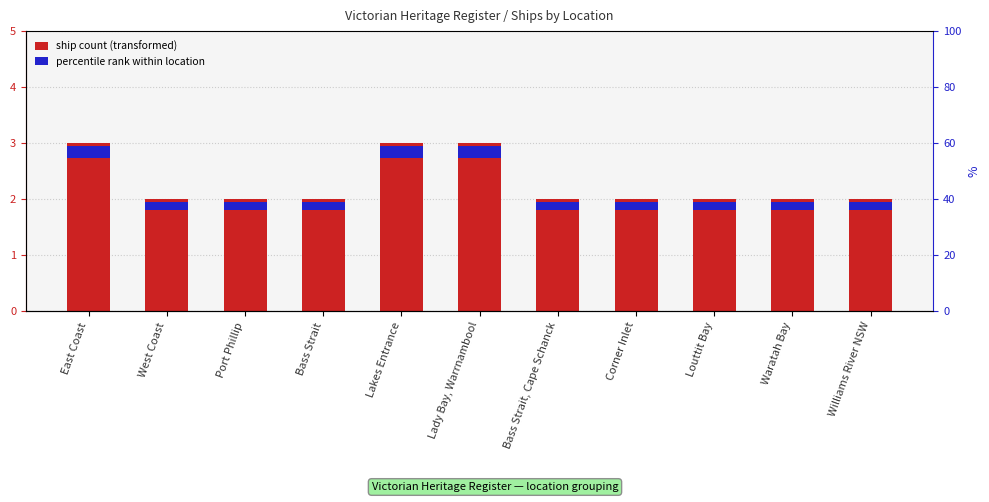

The value of percentile rank within location at East Coast is 0.1. True or false?

False